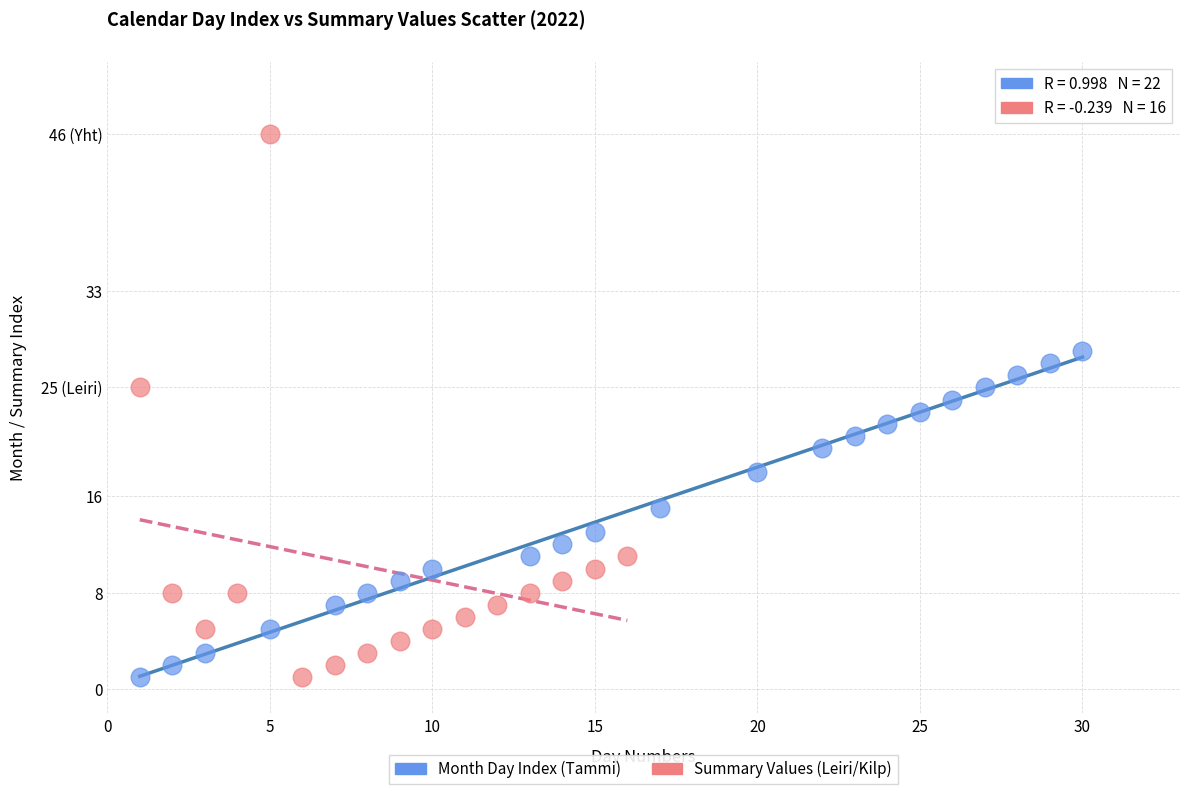

What are all the series names shown in the legend?

Month Day Index (Tammi), Summary Values (Leiri/Kilp)